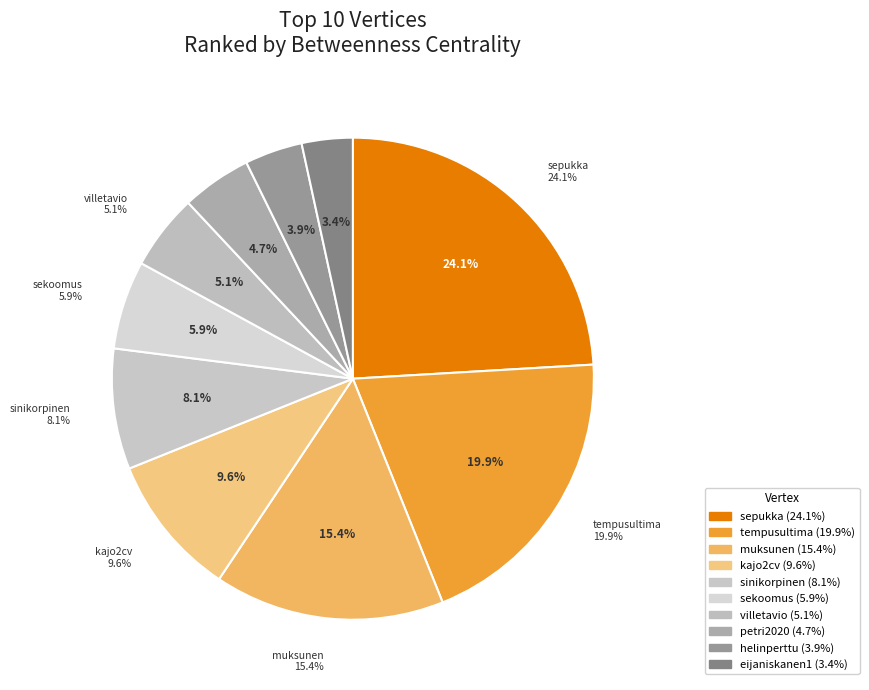

To the nearest percent, what is the difference between the tempusultima and sekoomus slice percentages?

14%